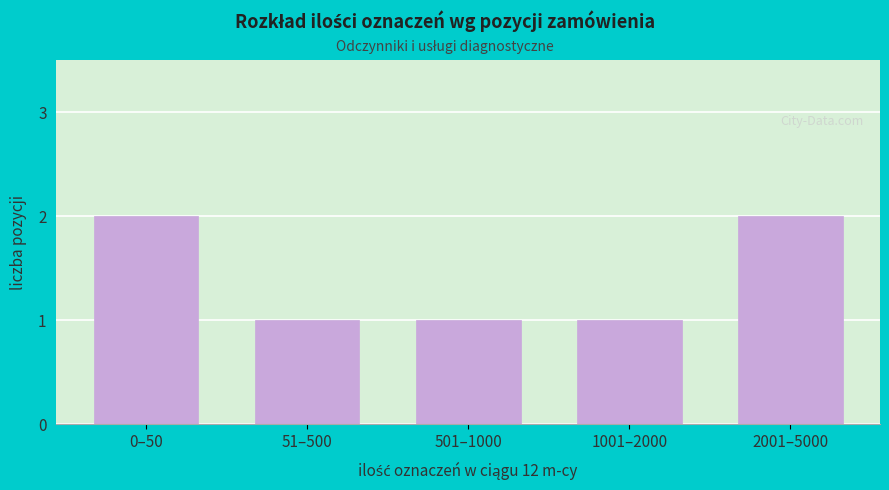

Reading left to right, transcribe all the data shown in this chart.

0–50=2	51–500=1	501–1000=1	1001–2000=1	2001–5000=2